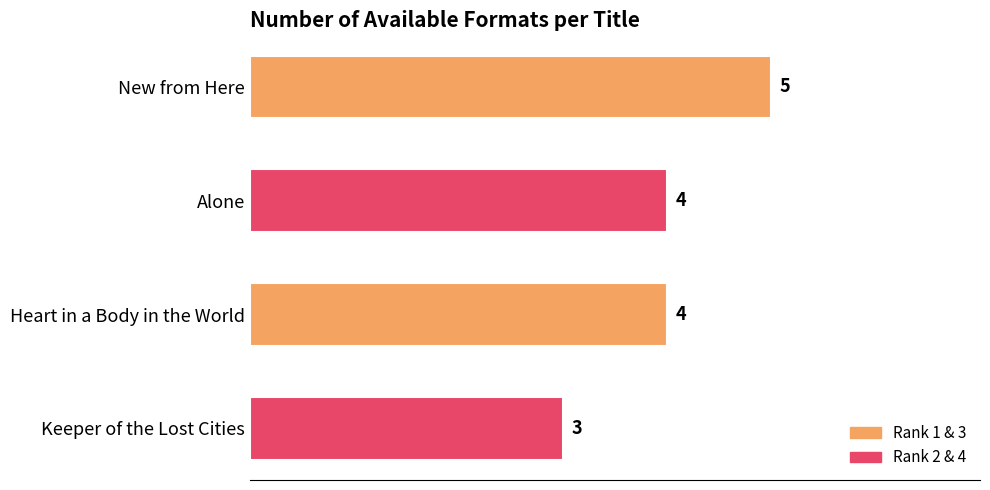

True or false: the data shows 6 at Alone.

False